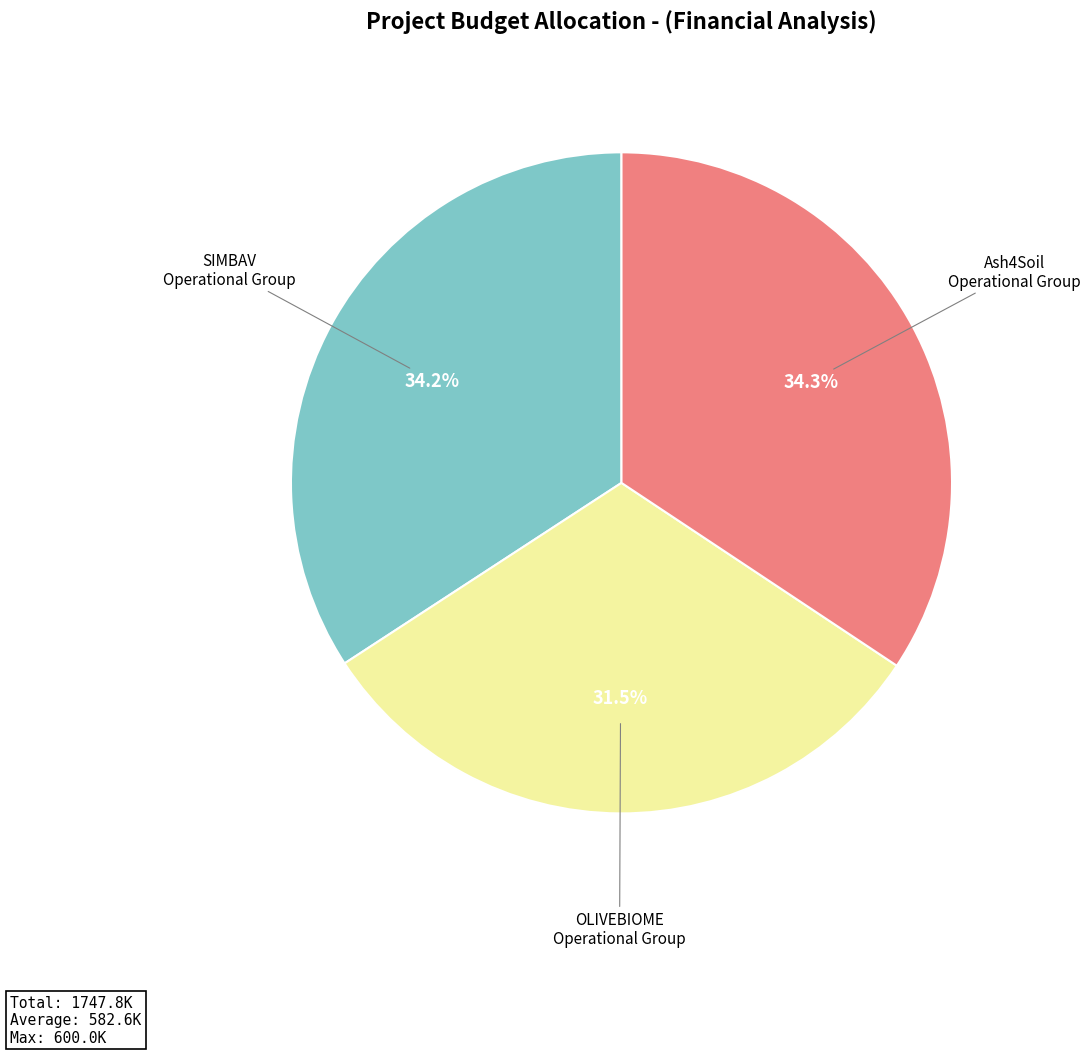

How much of the chart is everything except Ash4Soil Operational Group?

65.7%